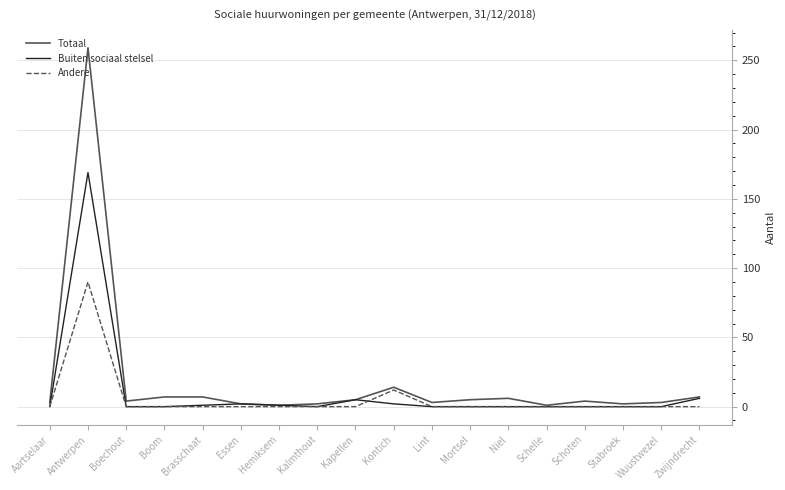

What value does the Buiten sociaal stelsel series have at Zwijndrecht?

6